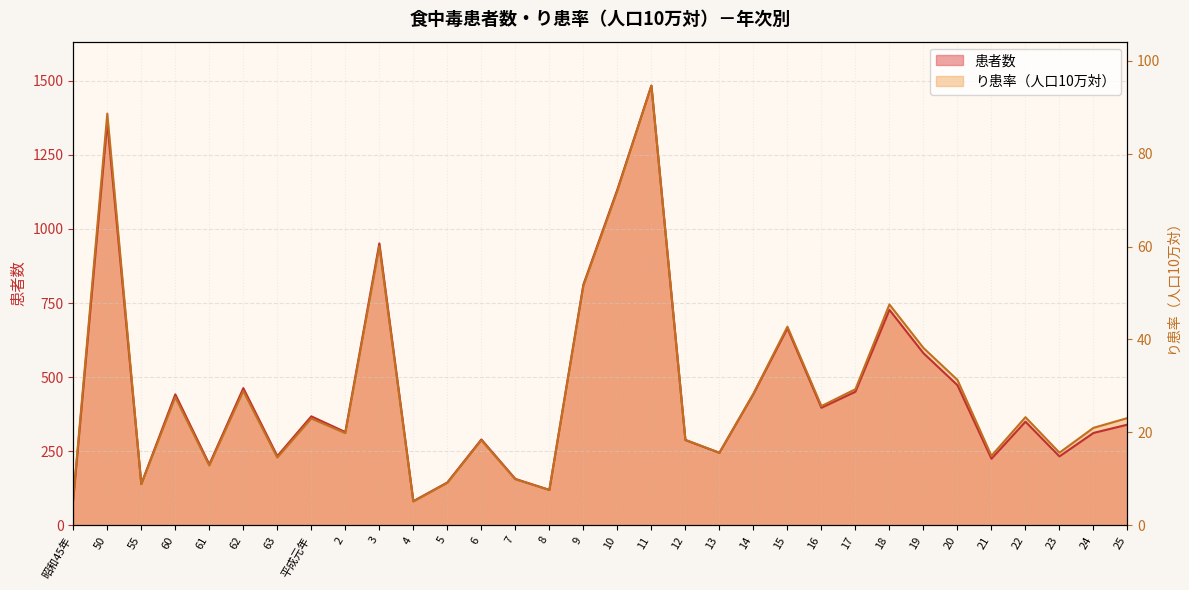

How many lines are shown in the chart?

2